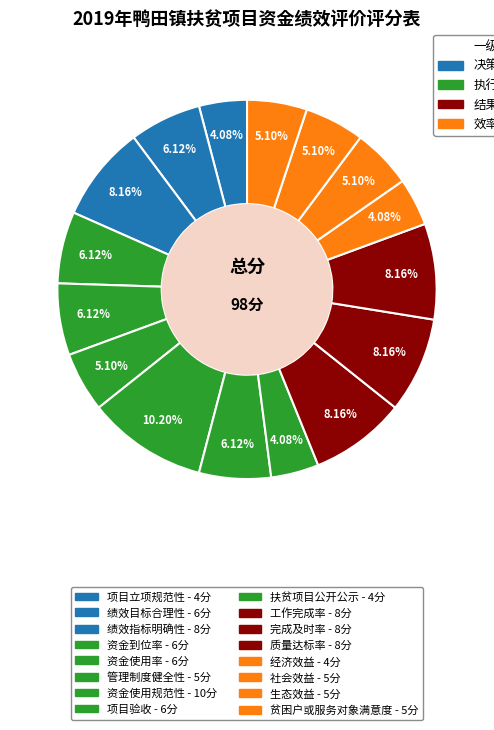

Is there a majority slice in this chart?

No